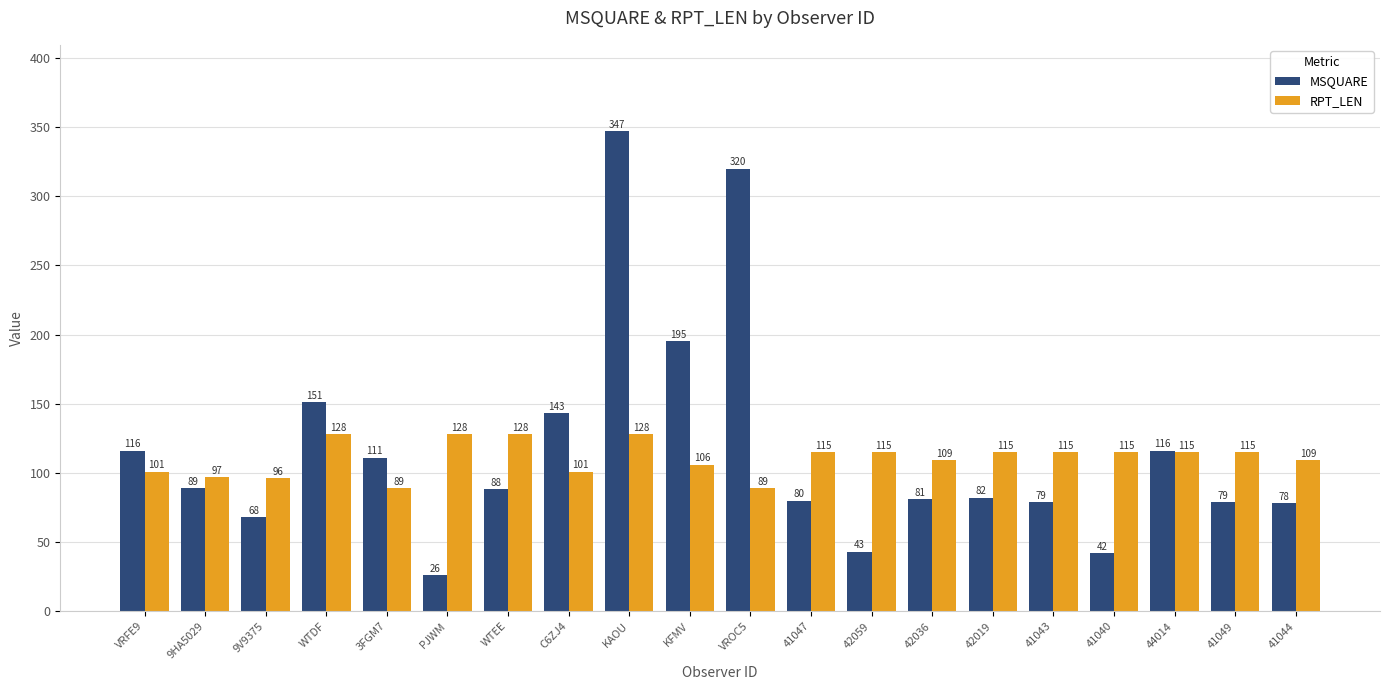

What is the value of the RPT_LEN bar at the 4th from the left?

128